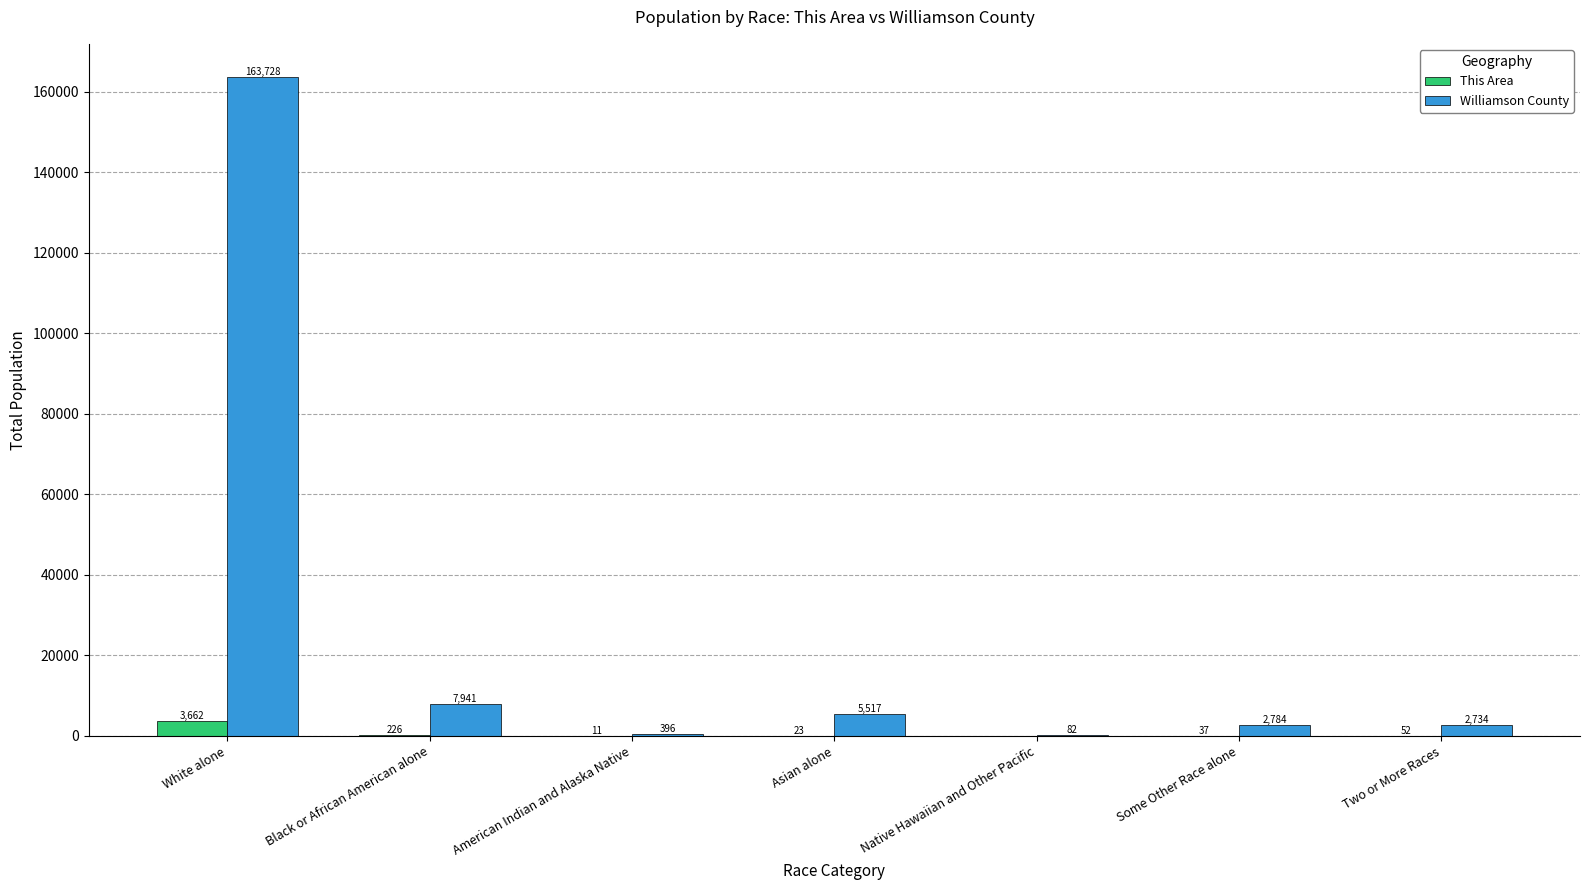

How many series are shown in this chart?

2